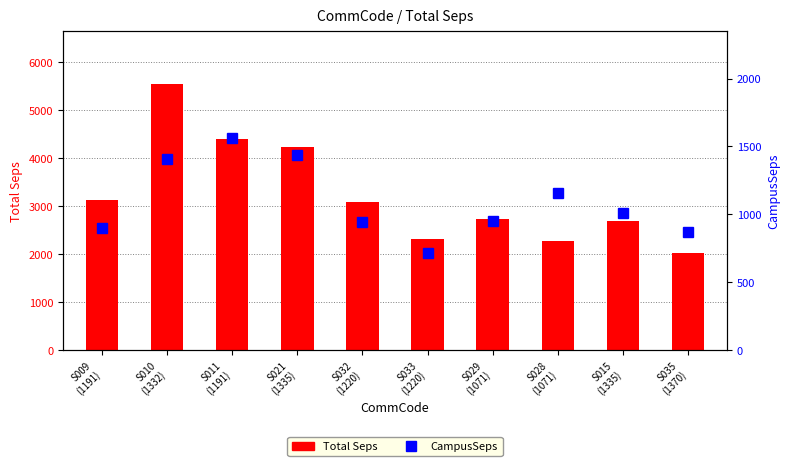

List the labels in order of CampusSeps value, largest first.

S011
(1191), S021
(1335), S010
(1332), S028
(1071), S015
(1335), S029
(1071), S032
(1220), S009
(1191), S035
(1370), S033
(1220)